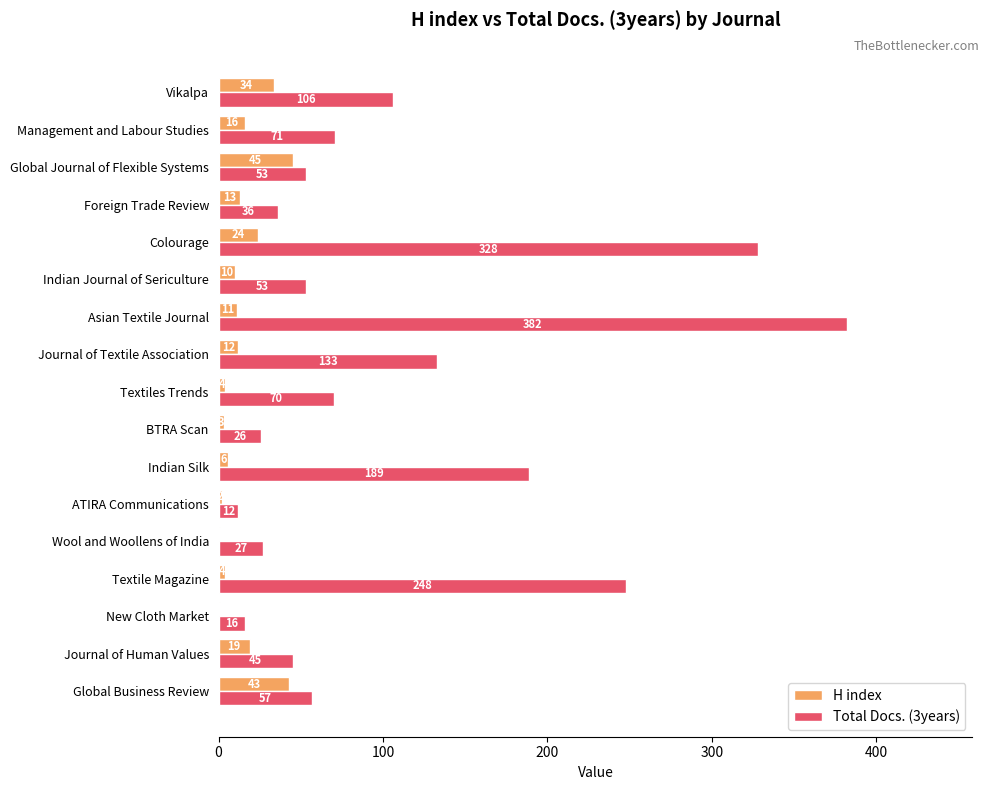

Which series changed the most between Global Business Review and New Cloth Market?

H index